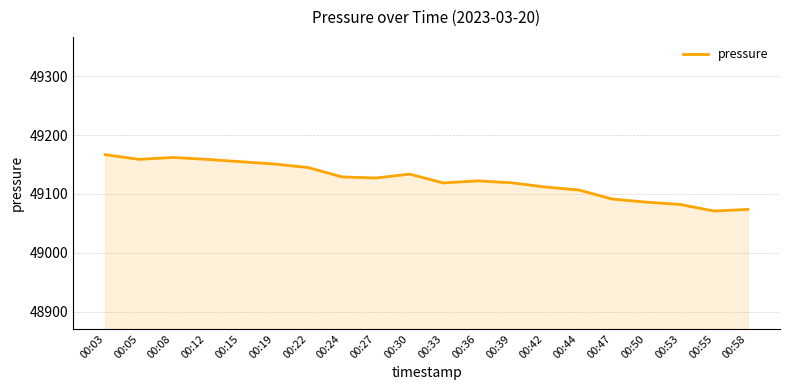

Is it true that the value at 00:33 is 49118.6?

True